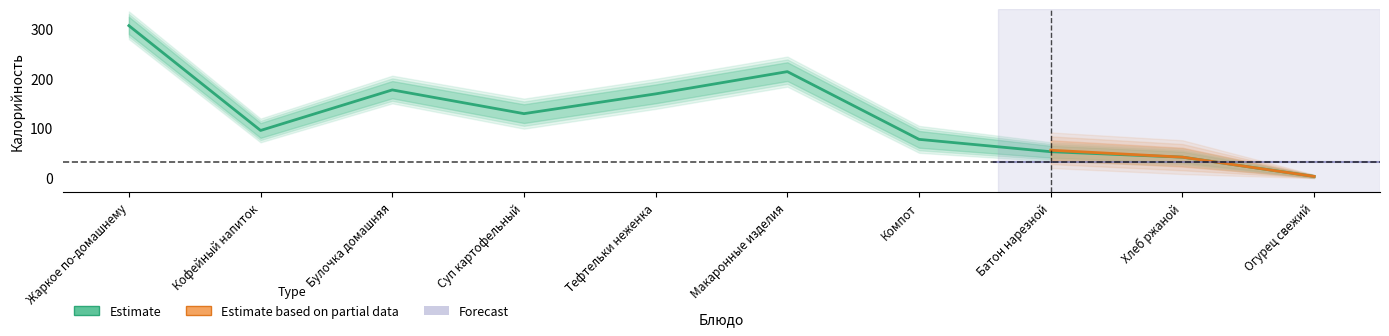

At which category does Estimate reach its first local peak?

Булочка домашняя